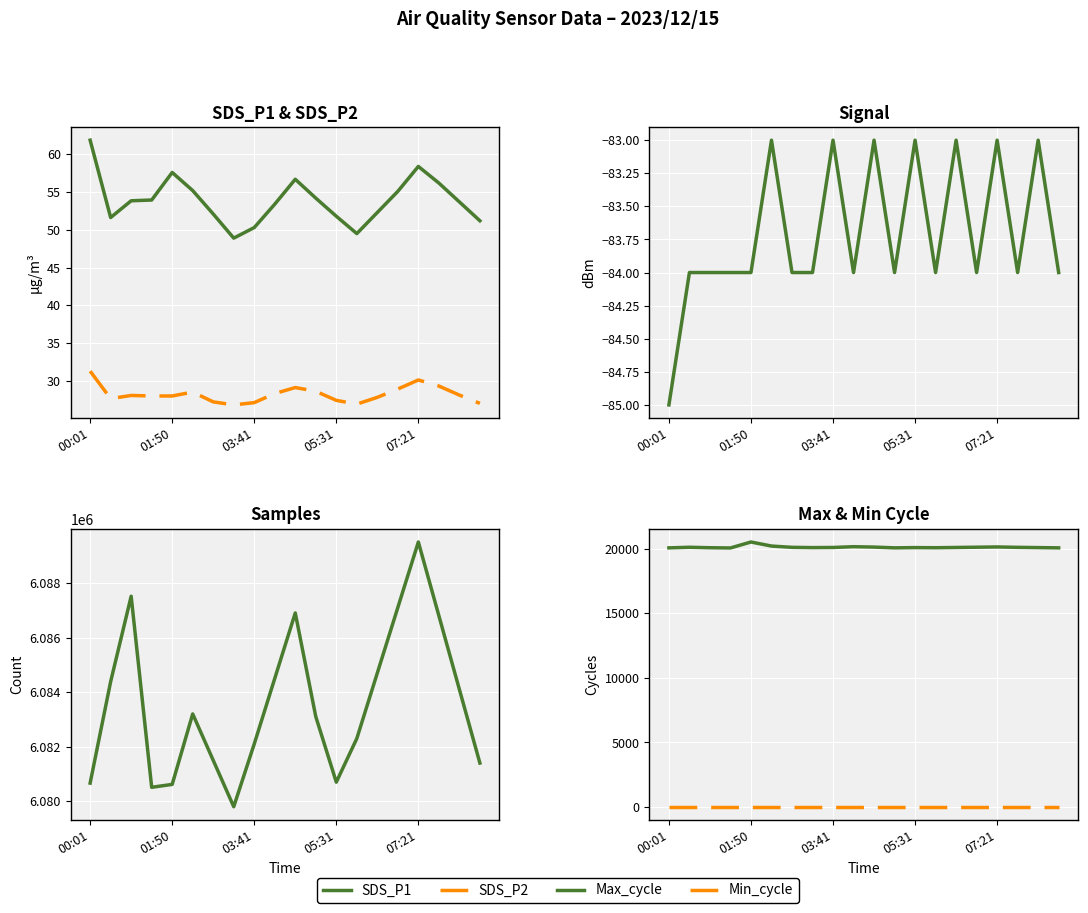

The value of Min_cycle at 11 is 29.0. True or false?

True